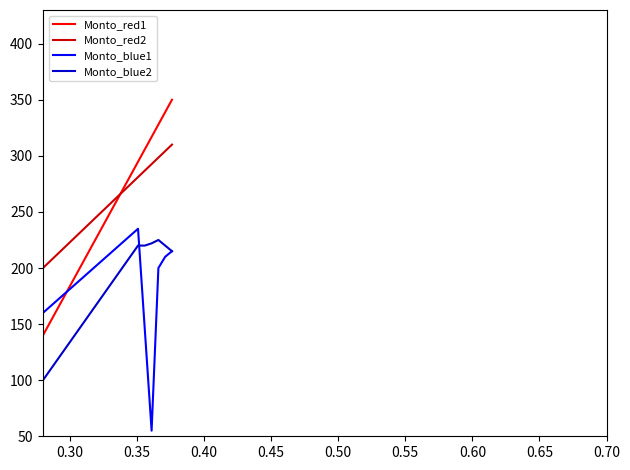

True or false: Monto_blue2 and Monto_red2 intersect in this chart.

False